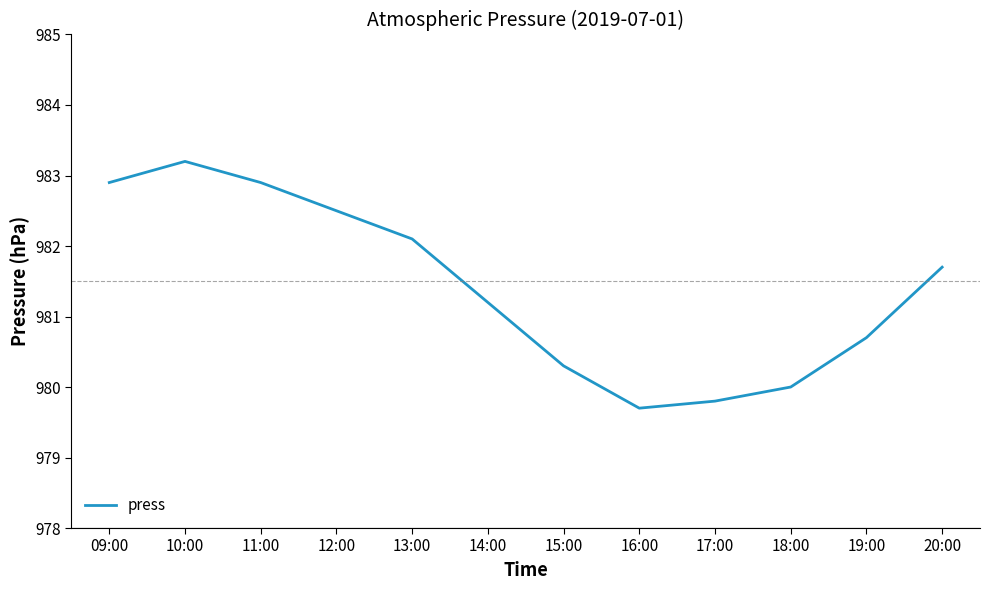

What is the average value?

981.4